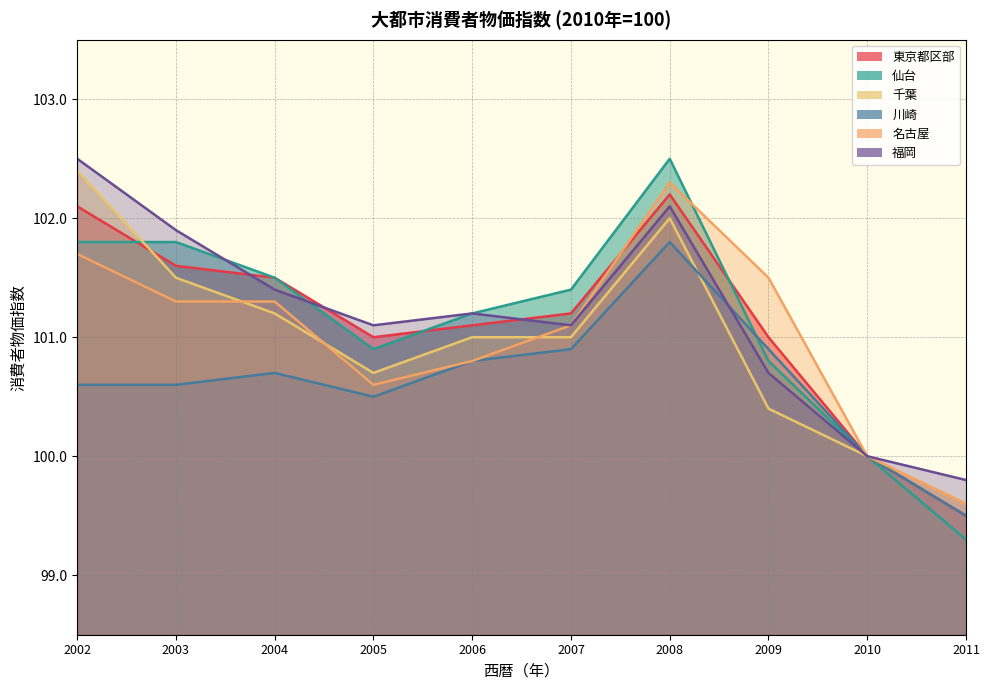

Reading left to right, what are all the values shown in this chart?

東京都区部: 2002=102.1	2003=101.6	2004=101.5	2005=101.0	2006=101.1	2007=101.2	2008=102.2	2009=101.0	2010=100.0	2011=99.5
仙台: 2002=101.8	2003=101.8	2004=101.5	2005=100.9	2006=101.2	2007=101.4	2008=102.5	2009=100.8	2010=100.0	2011=99.3
千葉: 2002=102.4	2003=101.5	2004=101.2	2005=100.7	2006=101.0	2007=101.0	2008=102.0	2009=100.4	2010=100.0	2011=99.6
川崎: 2002=100.6	2003=100.6	2004=100.7	2005=100.5	2006=100.8	2007=100.9	2008=101.8	2009=100.9	2010=100.0	2011=99.5
名古屋: 2002=101.7	2003=101.3	2004=101.3	2005=100.6	2006=100.8	2007=101.1	2008=102.3	2009=101.5	2010=100.0	2011=99.6
福岡: 2002=102.5	2003=101.9	2004=101.4	2005=101.1	2006=101.2	2007=101.1	2008=102.1	2009=100.7	2010=100.0	2011=99.8